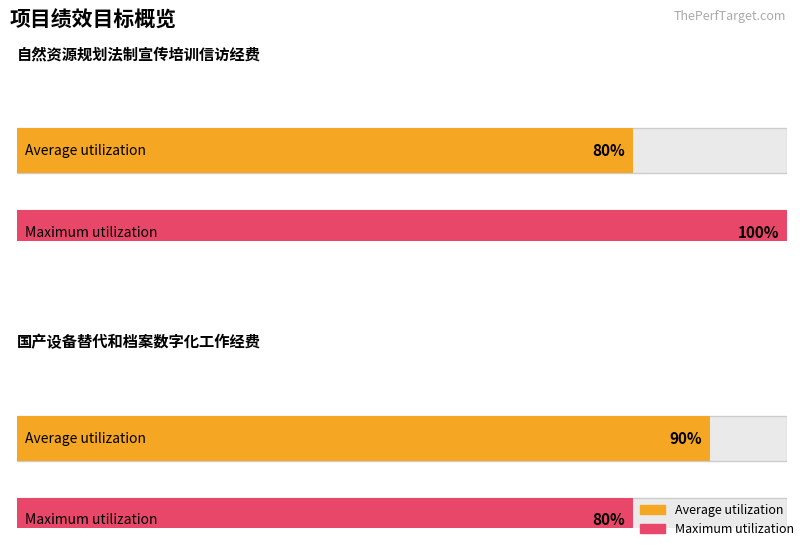

Is it true that Maximum utilization equals 139 at 档案保存?

False